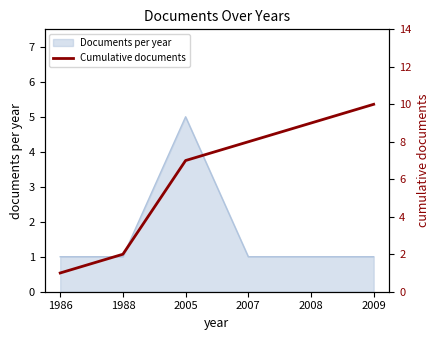

Where is the data nearest to the value 5?

2005